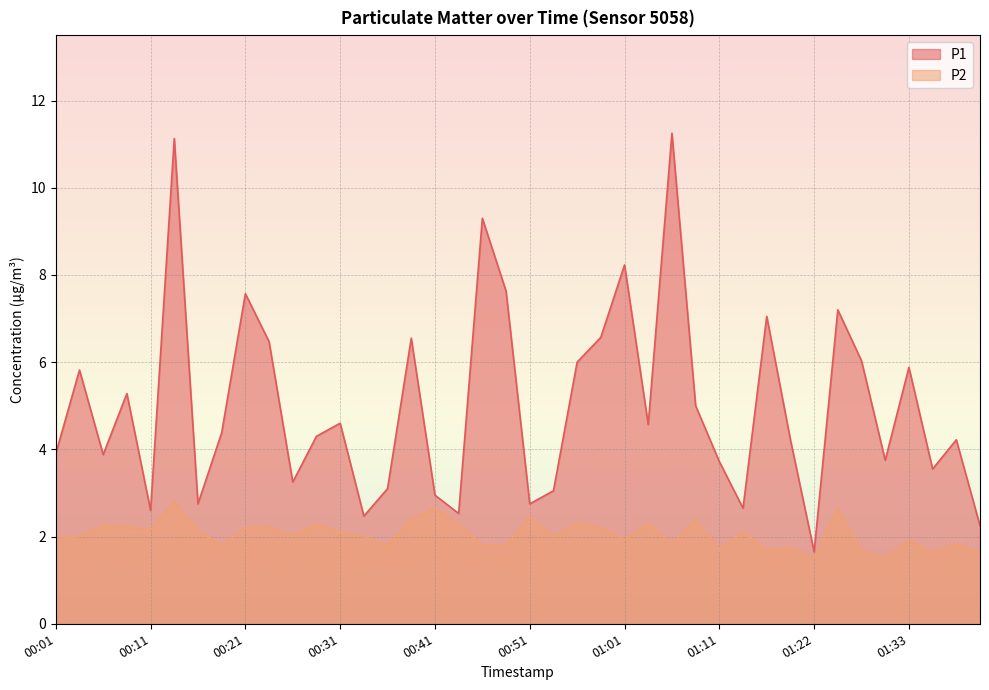

At which category does the chart reach its minimum across all series?

01:22